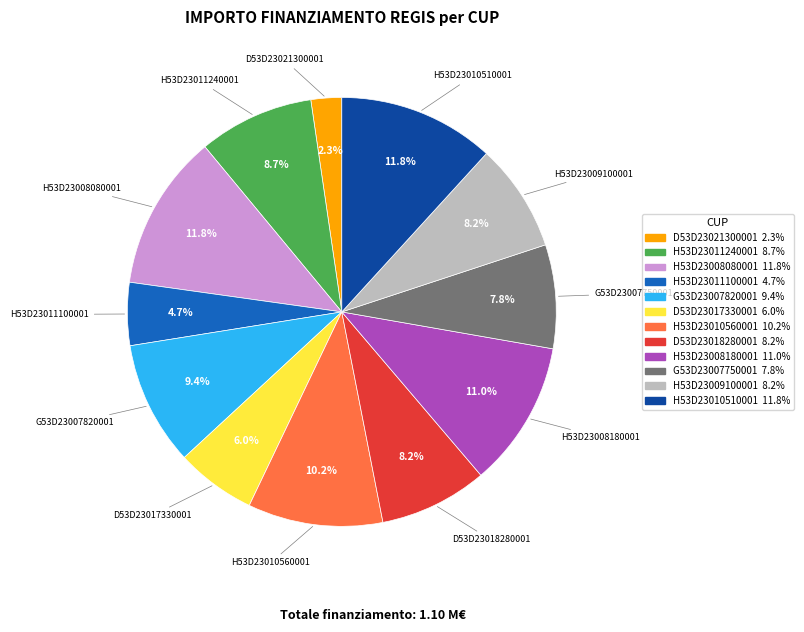

Is there a majority slice in this chart?

No